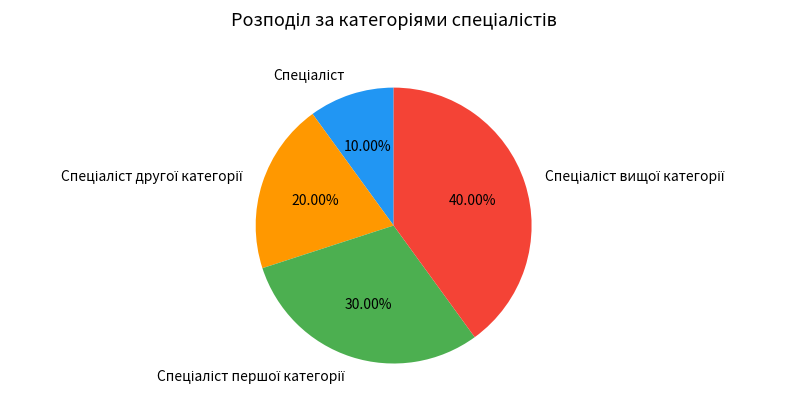

How many slices are in this pie chart?

4